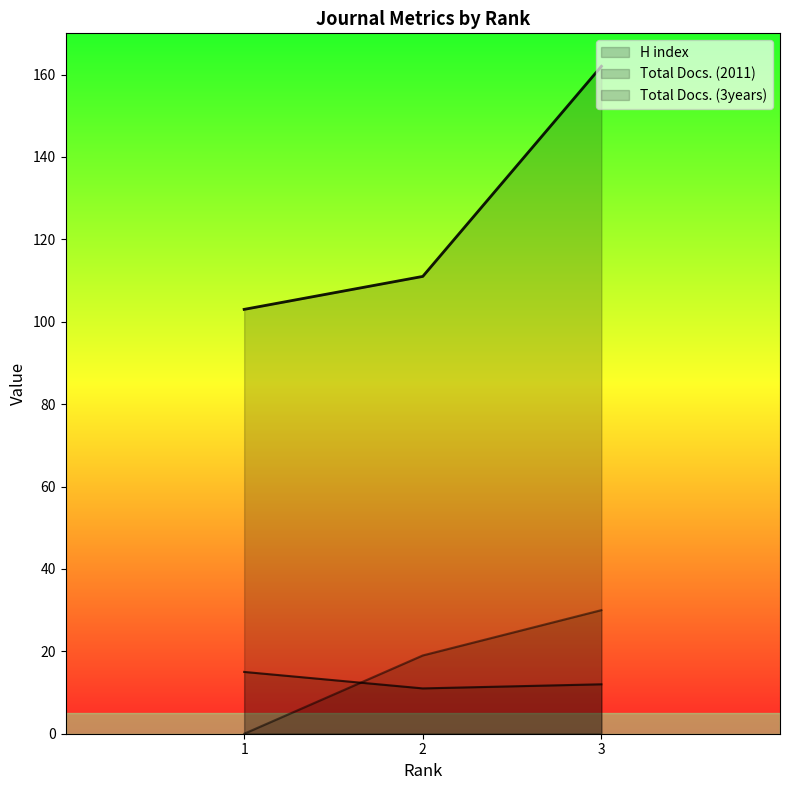

Where is Total Docs. (2011) nearest to the value 13?

3